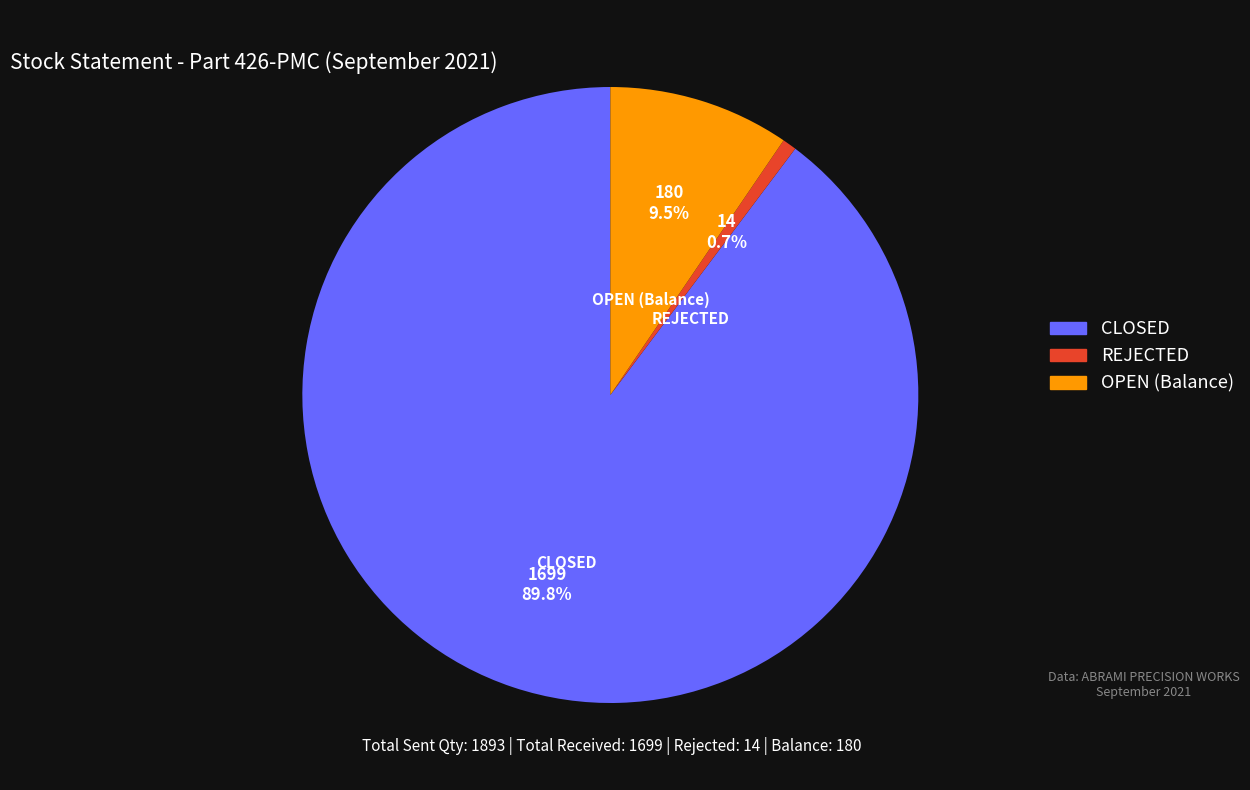

Which category has the smallest portion of the pie?

REJECTED